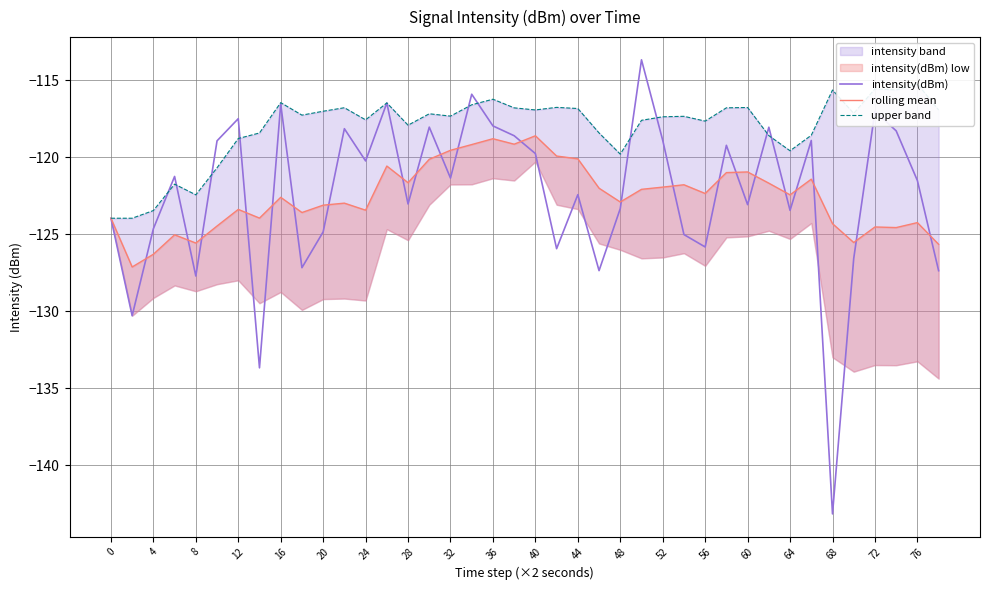

The intensity(dBm) series shows -46.9 at 20. True or false?

False